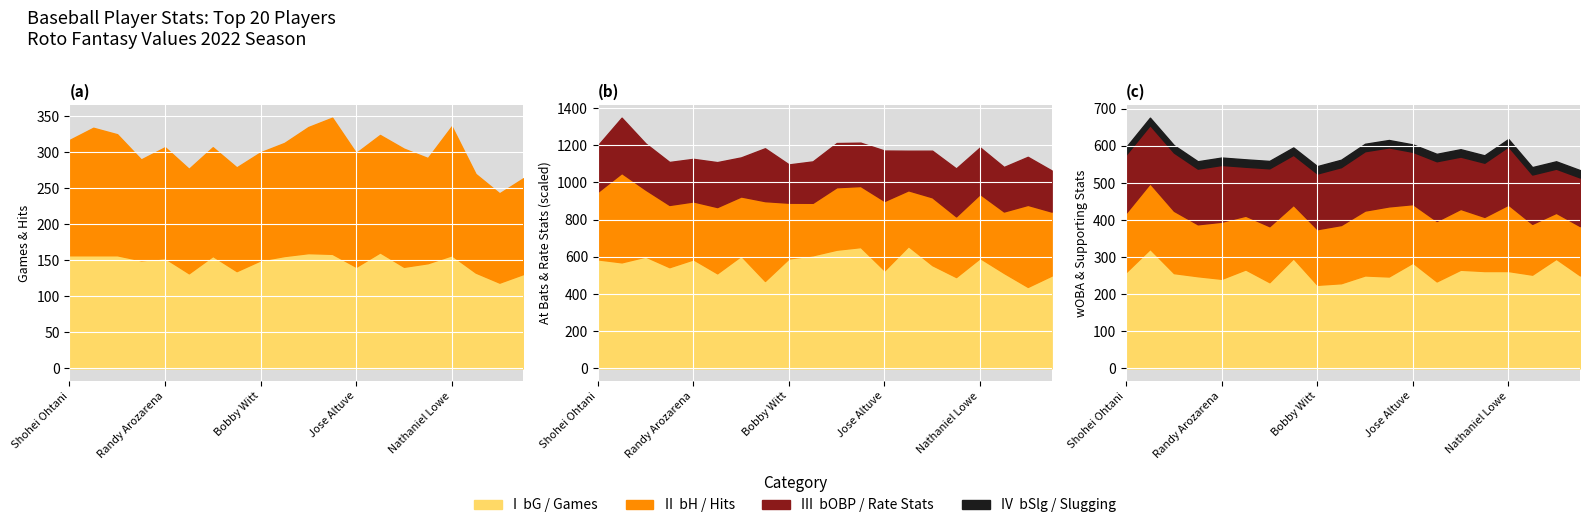

Reading left to right, what are all the values shown in this chart?

bG: Shohei Ohtani=157	Aaron Judge=157	José Ramírez=157	Kyle Tucker=150	Randy Arozarena=153	Julio Rodríguez=132	Adolis García=156	Yordan Alvarez=135	Bobby Witt=150	Cedric Mullins=156	Vladimir Guerrero=160	Bo Bichette=159	Jose Altuve=141	Marcus Semien=161	Rafael Devers=141	Andrés Giménez=146	Nathaniel Lowe=157	George Springer=133	Mike Trout=119	Teoscar Hernández=131
bH: Shohei Ohtani=160	Aaron Judge=177	José Ramírez=168	Kyle Tucker=140	Randy Arozarena=154	Julio Rodríguez=145	Adolis García=151	Yordan Alvarez=144	Bobby Witt=150	Cedric Mullins=157	Vladimir Guerrero=175	Bo Bichette=189	Jose Altuve=158	Marcus Semien=163	Rafael Devers=164	Andrés Giménez=146	Nathaniel Lowe=179	George Springer=137	Mike Trout=124	Teoscar Hernández=133
bAB: Shohei Ohtani=586	Aaron Judge=570	José Ramírez=601	Kyle Tucker=544	Randy Arozarena=586	Julio Rodríguez=511	Adolis García=605	Yordan Alvarez=470	Bobby Witt=591	Cedric Mullins=608	Vladimir Guerrero=638	Bo Bichette=652	Jose Altuve=527	Marcus Semien=657	Rafael Devers=555	Andrés Giménez=491	Nathaniel Lowe=593	George Springer=513	Mike Trout=438	Teoscar Hernández=499
bOBP_scaled: Shohei Ohtani=356	Aaron Judge=425	José Ramírez=355	Kyle Tucker=330	Randy Arozarena=327	Julio Rodríguez=345	Adolis García=300	Yordan Alvarez=406	Bobby Witt=294	Cedric Mullins=318	Vladimir Guerrero=339	Bo Bichette=333	Jose Altuve=387	Marcus Semien=304	Rafael Devers=358	Andrés Giménez=368	Nathaniel Lowe=358	George Springer=342	Mike Trout=369	Teoscar Hernández=316
bSlg_scaled: Shohei Ohtani=519	Aaron Judge=686	José Ramírez=514	Kyle Tucker=478	Randy Arozarena=445	Julio Rodríguez=509	Adolis García=456	Yordan Alvarez=613	Bobby Witt=428	Cedric Mullins=403	Vladimir Guerrero=480	Bo Bichette=469	Jose Altuve=533	Marcus Semien=429	Rafael Devers=521	Andrés Giménez=466	Nathaniel Lowe=492	George Springer=472	Mike Trout=630	Teoscar Hernández=491
bwOBA_scaled: Shohei Ohtani=371	Aaron Judge=460	José Ramírez=367	Kyle Tucker=355	Randy Arozarena=345	Julio Rodríguez=381	Adolis García=332	Yordan Alvarez=424	Bobby Witt=322	Cedric Mullins=328	Vladimir Guerrero=358	Bo Bichette=354	Jose Altuve=407	Marcus Semien=335	Rafael Devers=380	Andrés Giménez=375	Nathaniel Lowe=375	George Springer=361	Mike Trout=422	Teoscar Hernández=358